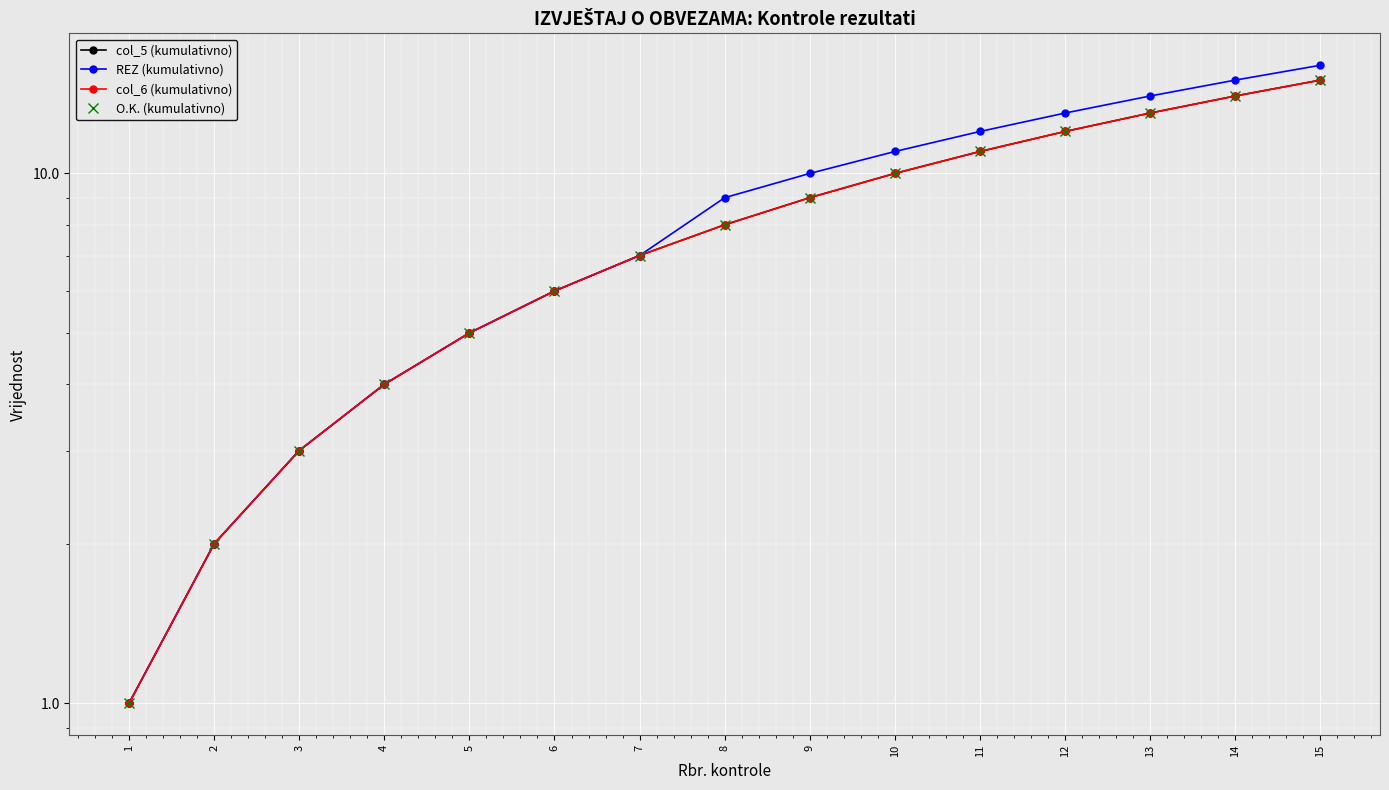

What is the sum of the col_5 (kumulativno) values at 15 and 1?

16